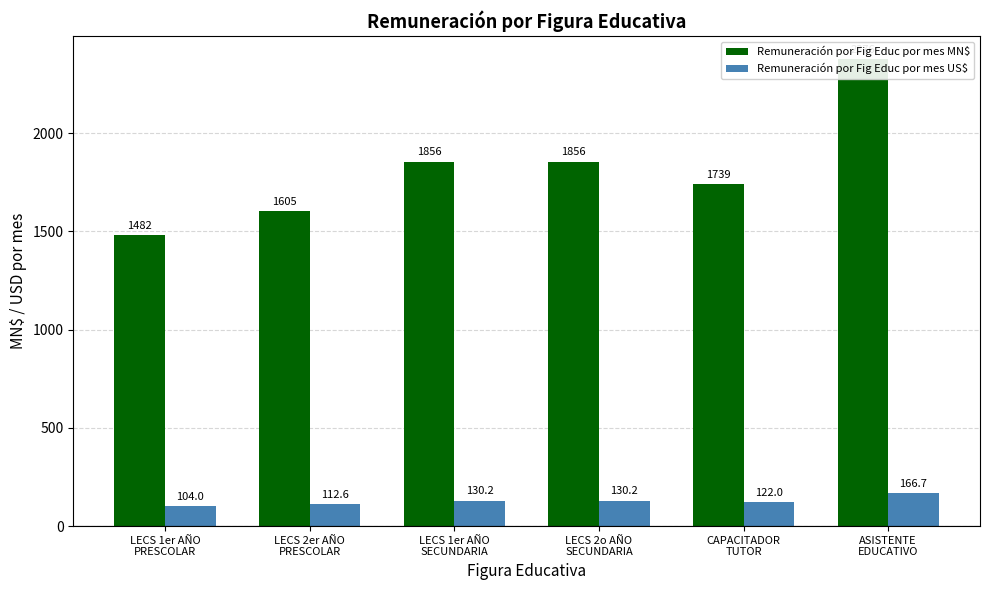

Rank the series by their average value, from highest to lowest.

Remuneración por Fig Educ por mes MN$, Remuneración por Fig Educ por mes US$